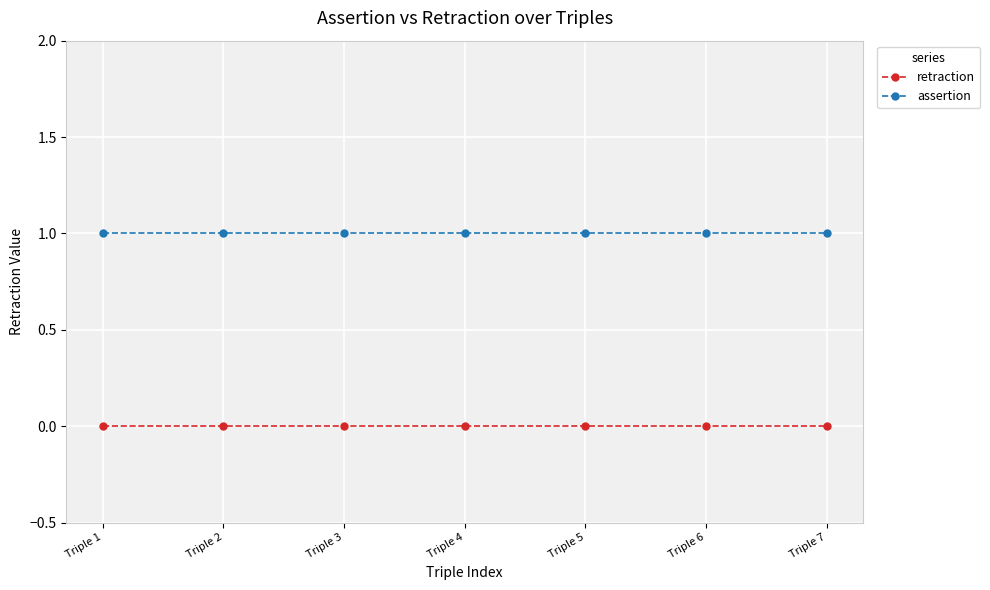

True or false: retraction has a value of 0 at Triple 5.

True